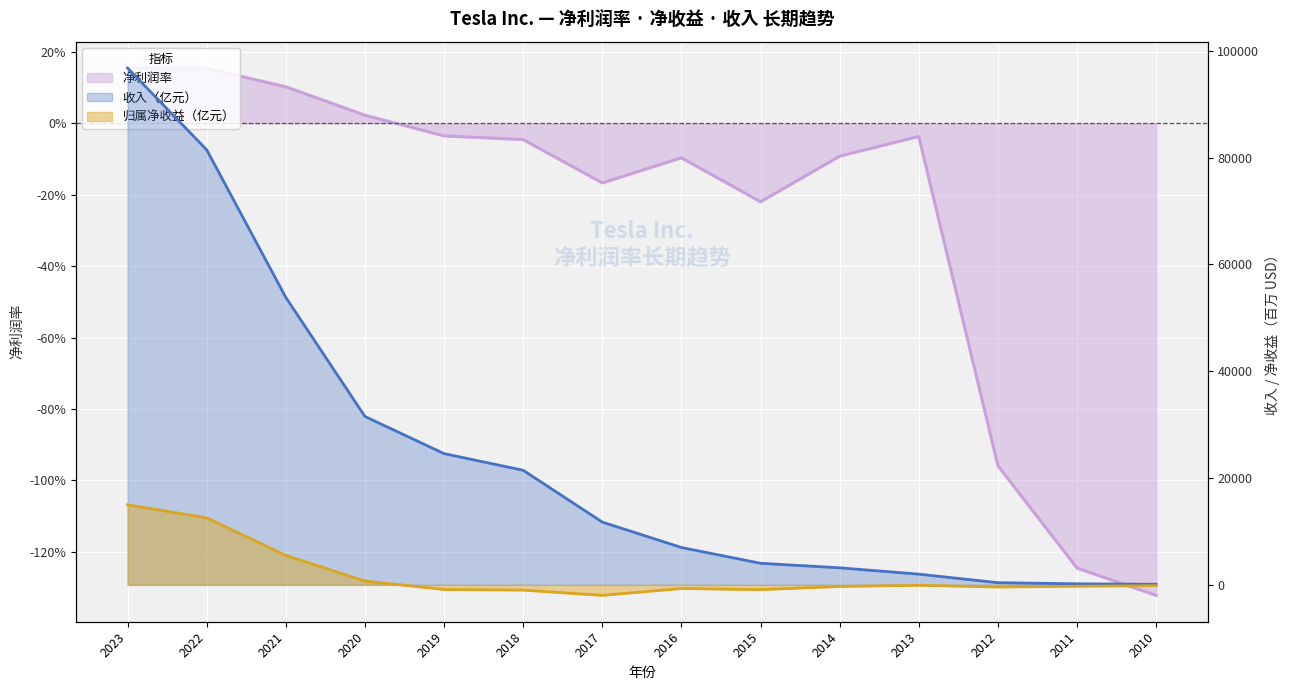

Which series has the largest total across all categories?

收入（亿元）